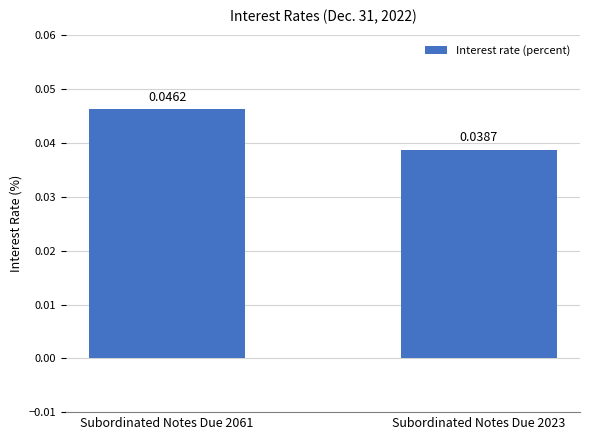

Which has a higher value, Subordinated Notes Due 2061 or Subordinated Notes Due 2023?

Subordinated Notes Due 2061